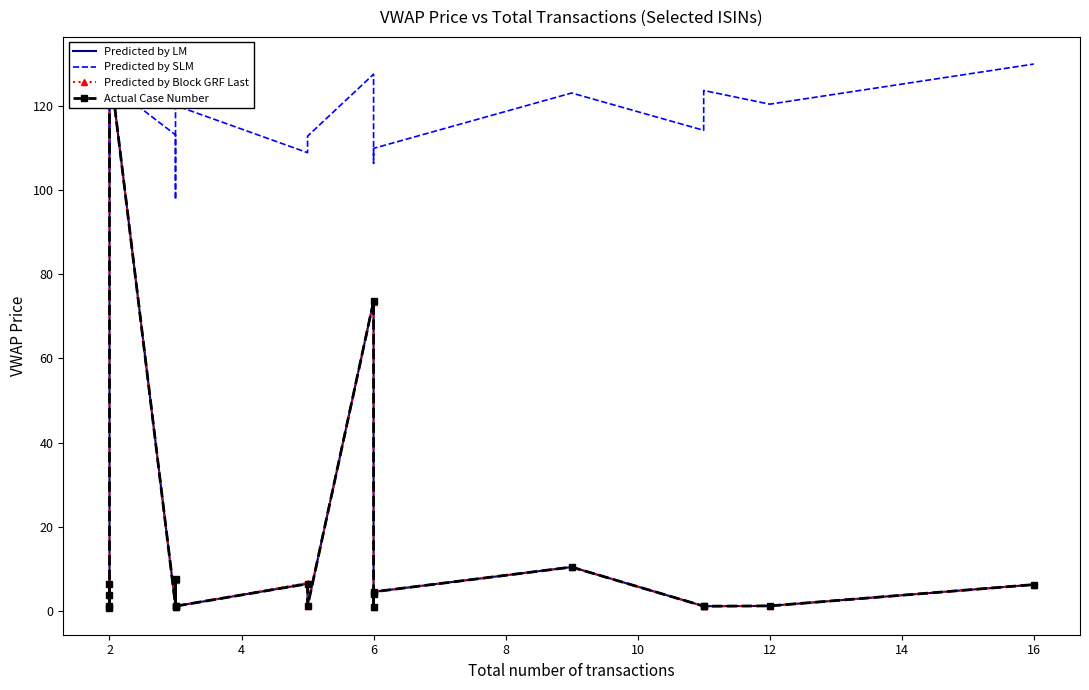

Is it true that Predicted by Block GRF Last equals 3.8 at 2?

False